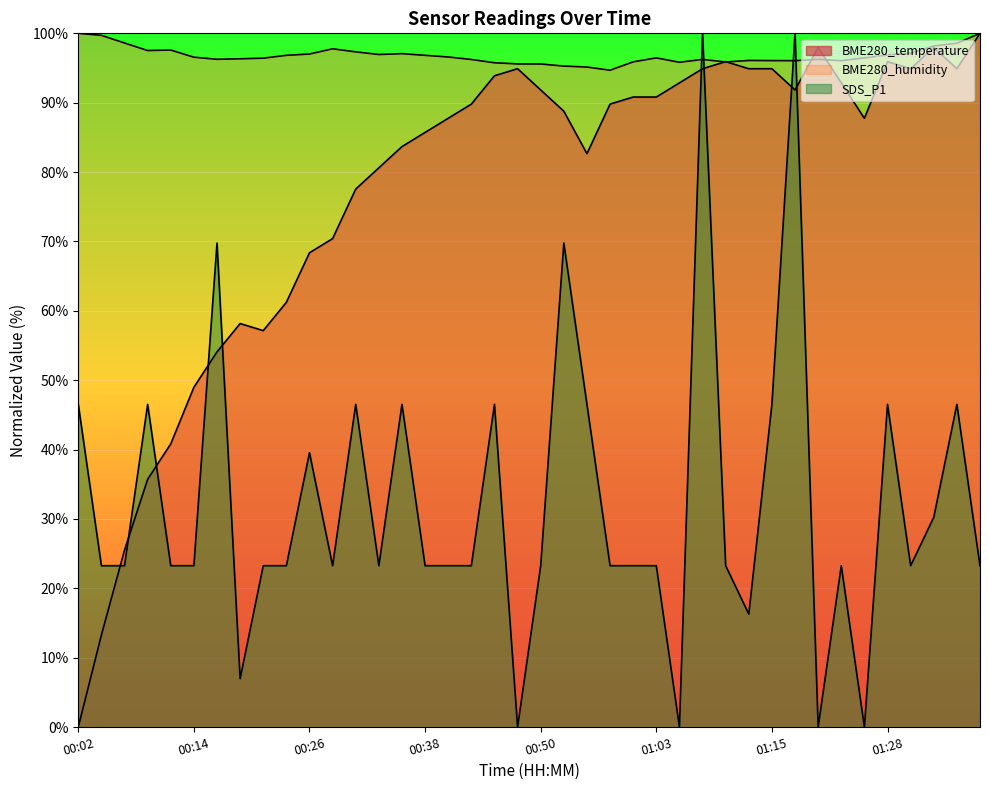

Rank the series at 01:23 from highest to lowest value.

BME280_humidity, BME280_temperature, SDS_P1